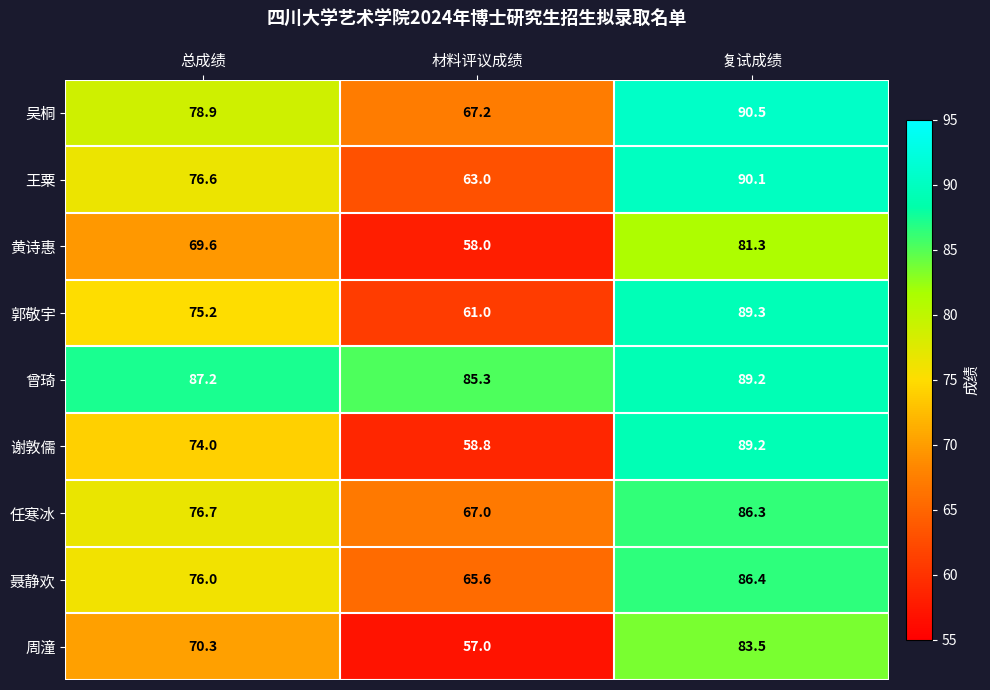

Which series has the widest spread of values?

谢敦儒